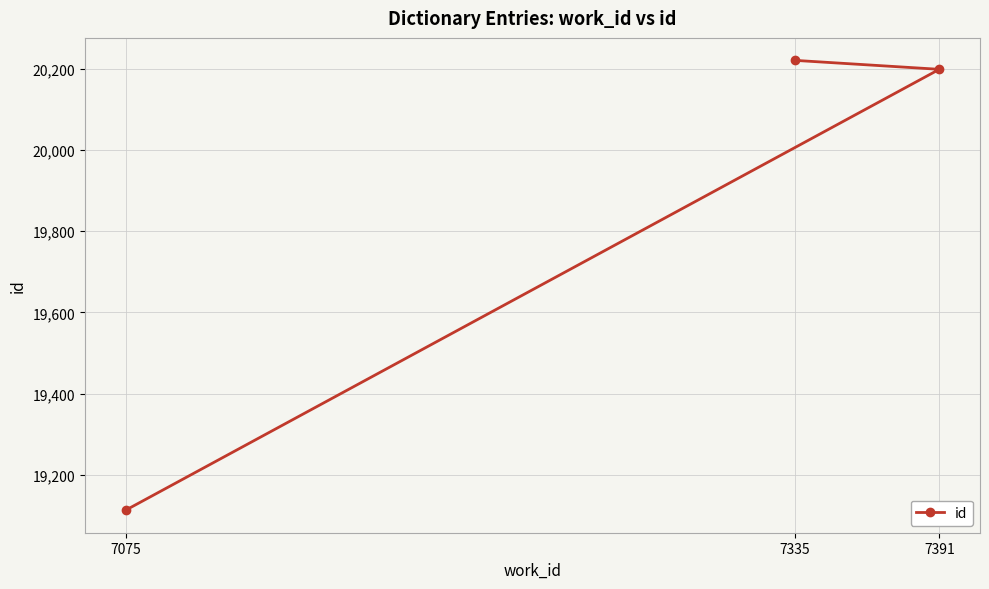

Approximately how many times larger is the value at 7335 compared to 7391?

1.0